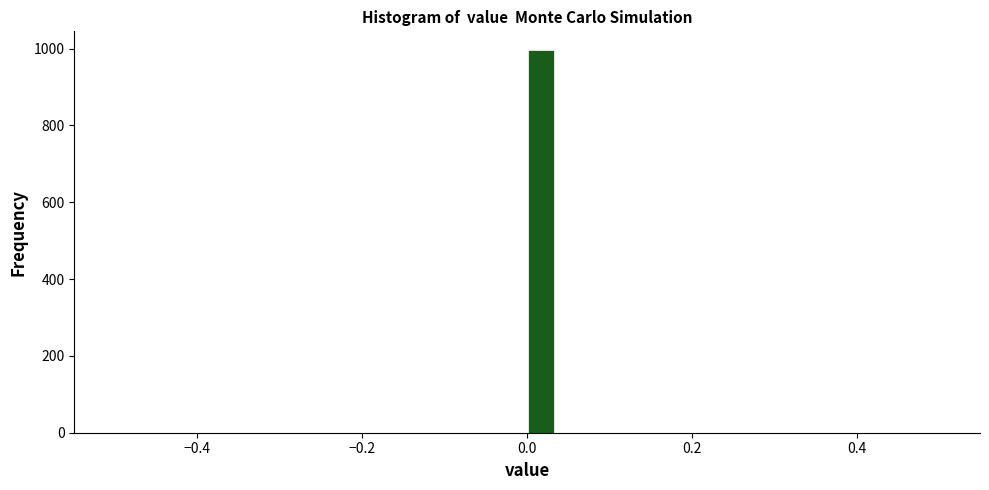

Around what value on the x-axis is the tallest bar? Give the approximate position of its centre, as read against the axis.

0.02